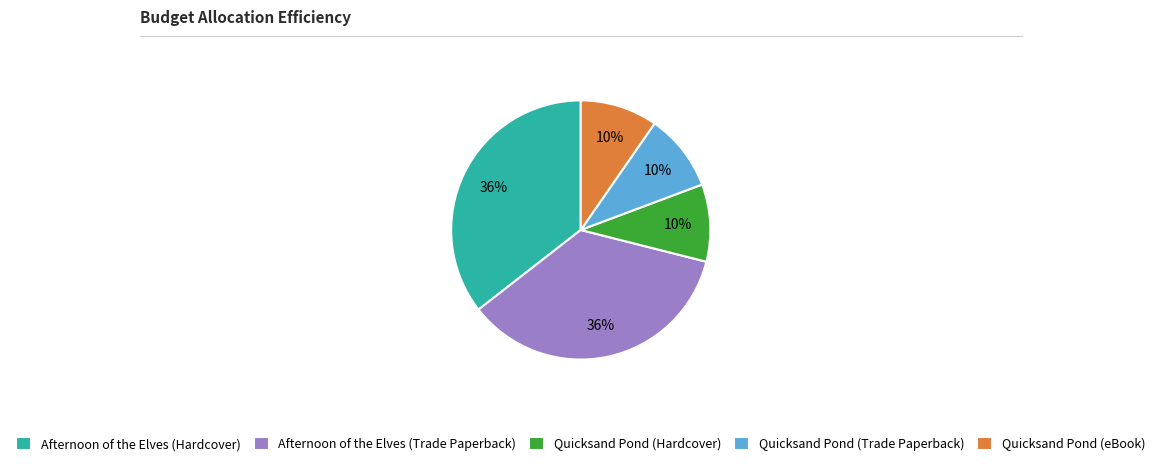

Is it true that Quicksand Pond (eBook) is 10% of the pie?

True